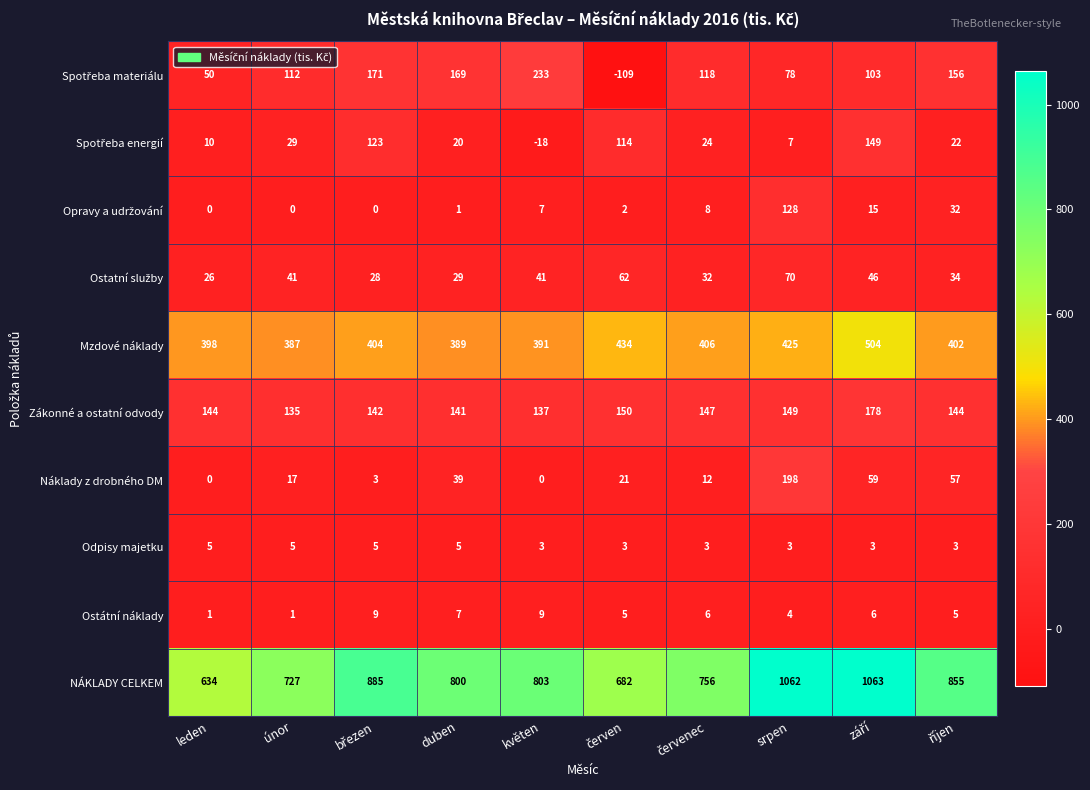

Count the number of data series in this chart.

10